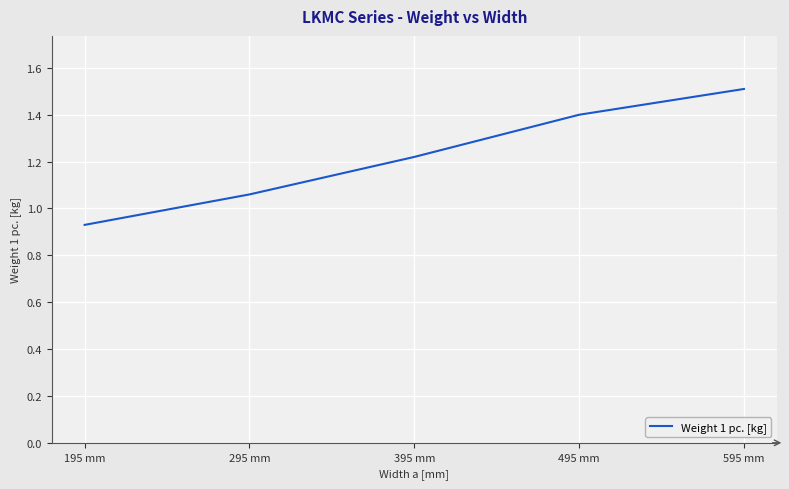

Does the chart display data point markers on the line(s)?

No